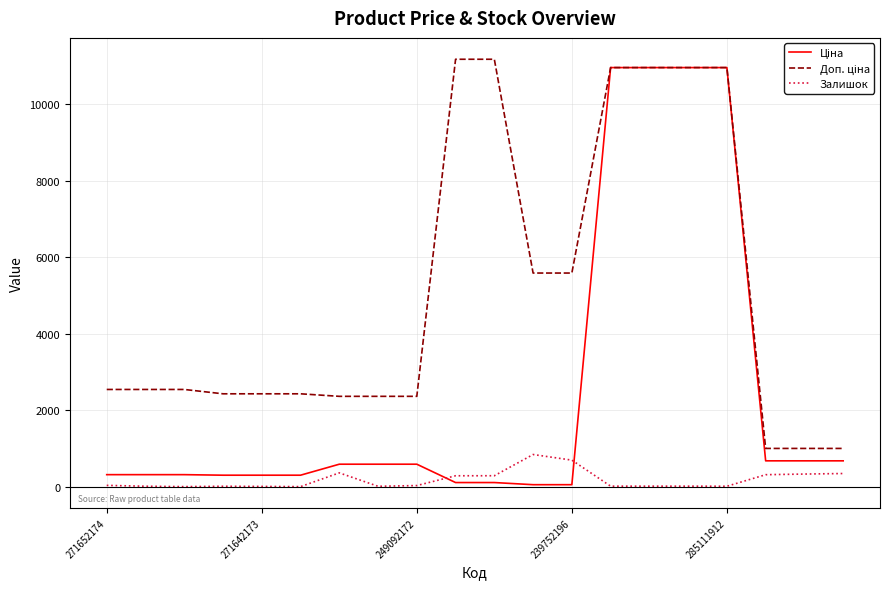

What is the greatest value displayed?

11182.0